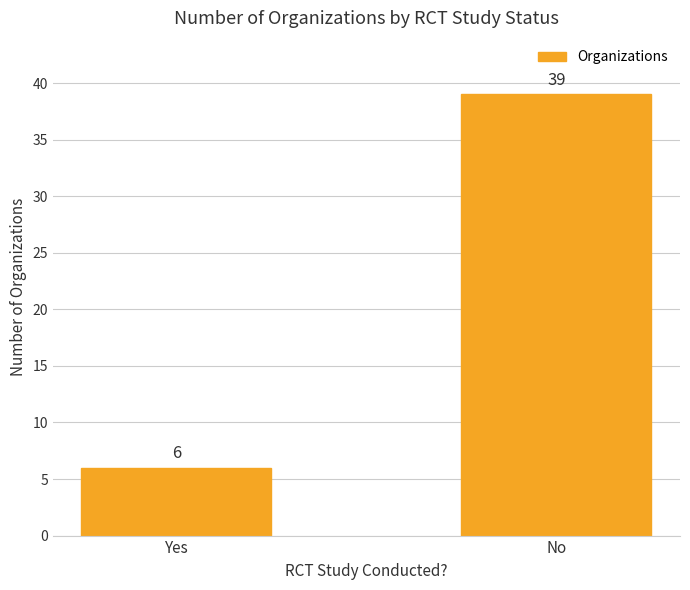

What is the change in value from Yes to No?

+33